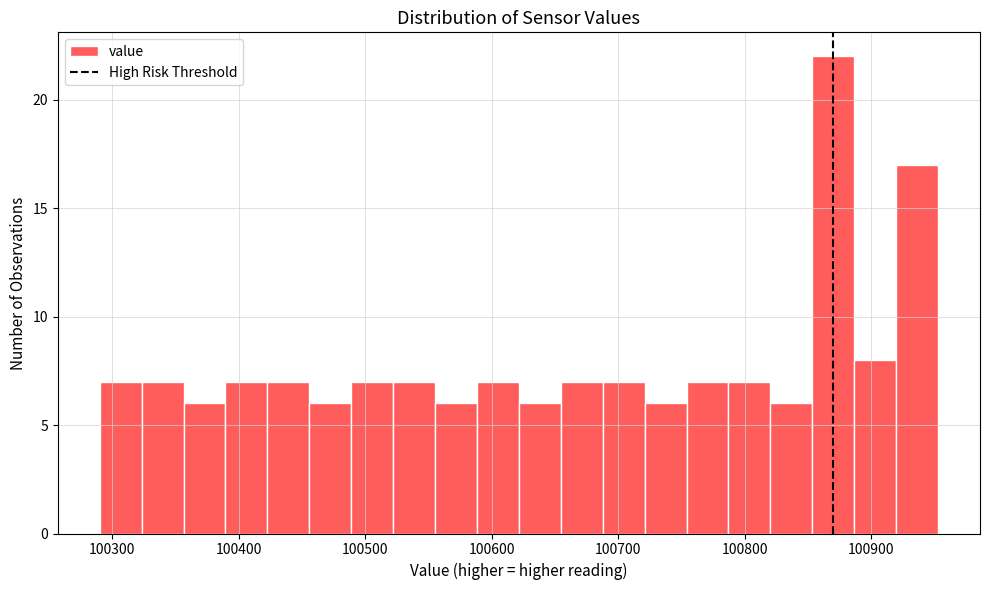

Read against the x-axis, roughly where is the centre of the tallest bar?

100870